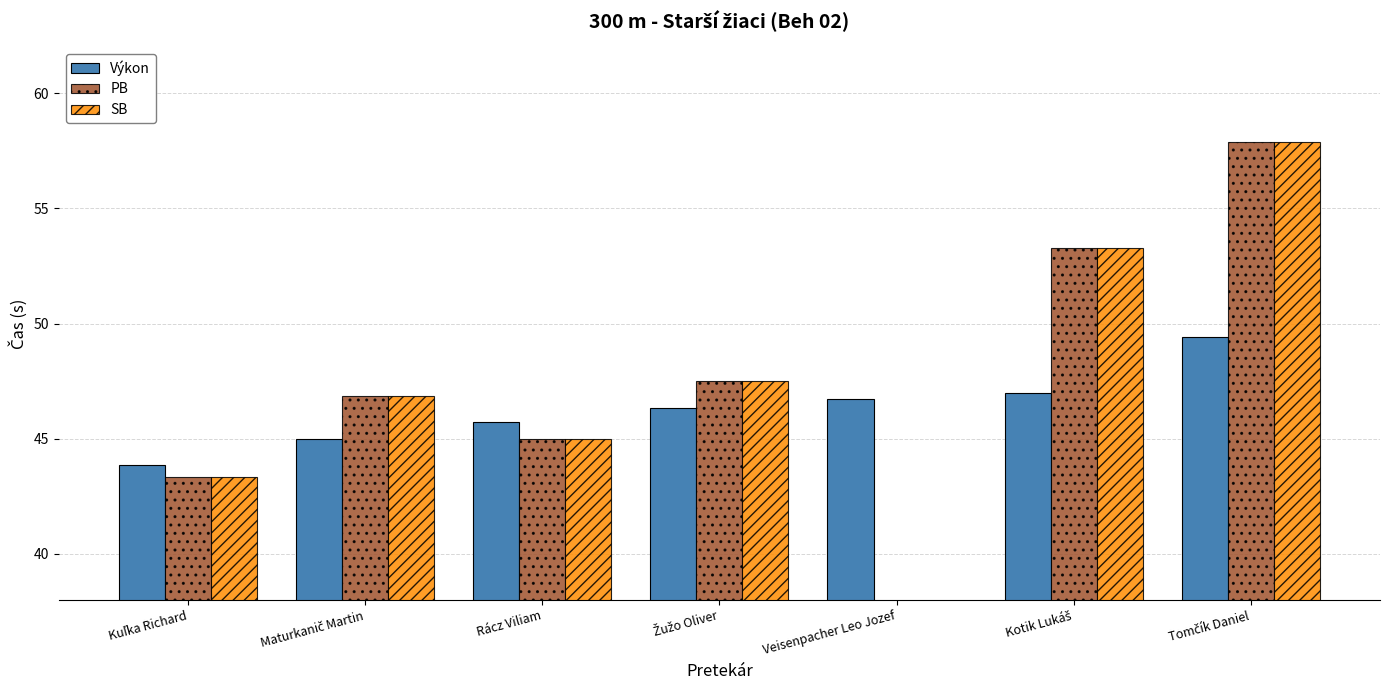

What is the spread (max minus min) of values at Maturkanič Martin?

1.9